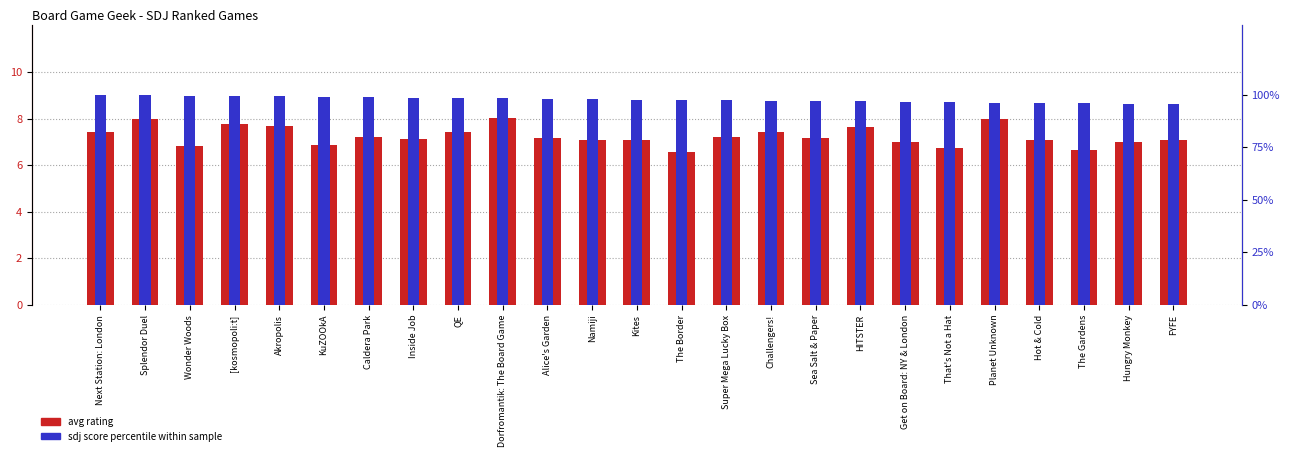

Rank the series by their average value, from lowest to highest.

avg_rating, sdj_score (percentile)